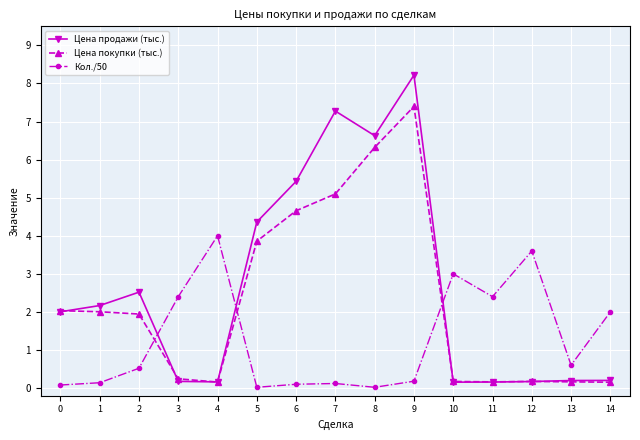

True or false: Кол./50 and Цена продажи (тыс.) intersect in this chart.

True